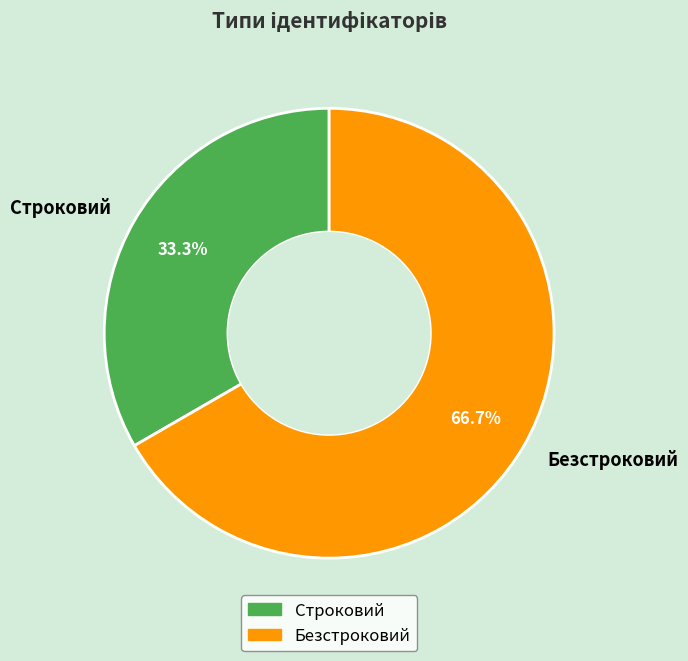

The Строковий slice represents 38% of the pie. True or false?

False